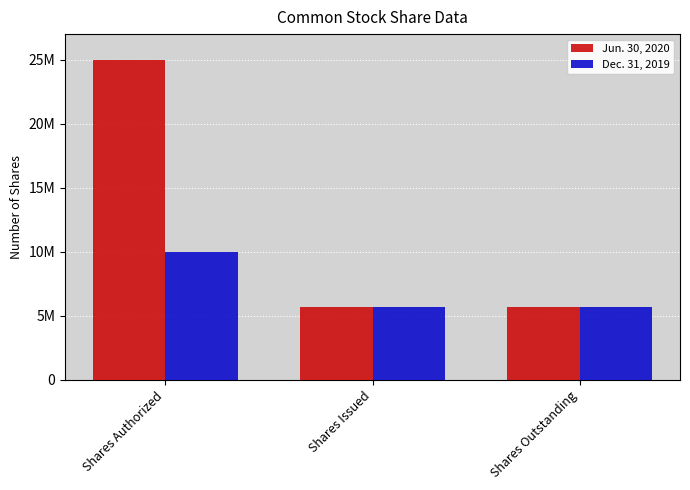

True or false: Jun. 30, 2020 has a value of 3055160 at Shares Outstanding.

False